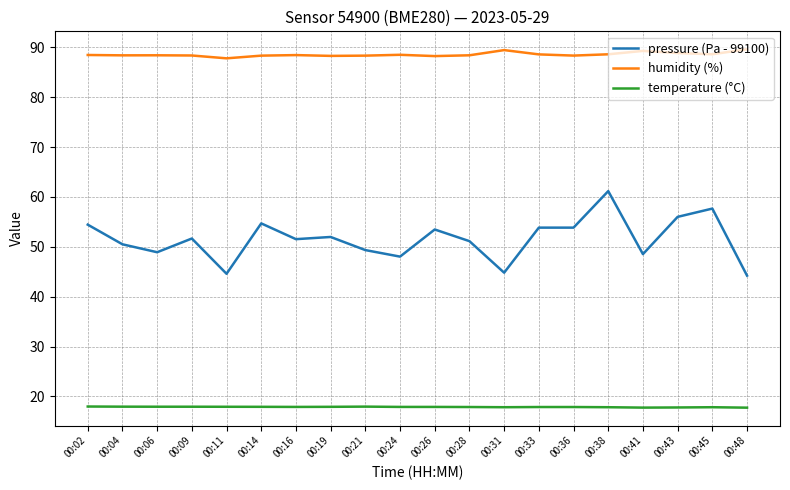

What is the minimum value for humidity (%)?

87.8